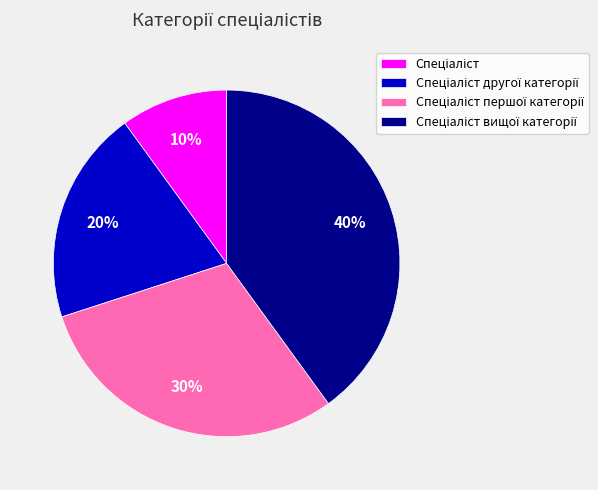

To the nearest percent, what is the average slice percentage?

25%